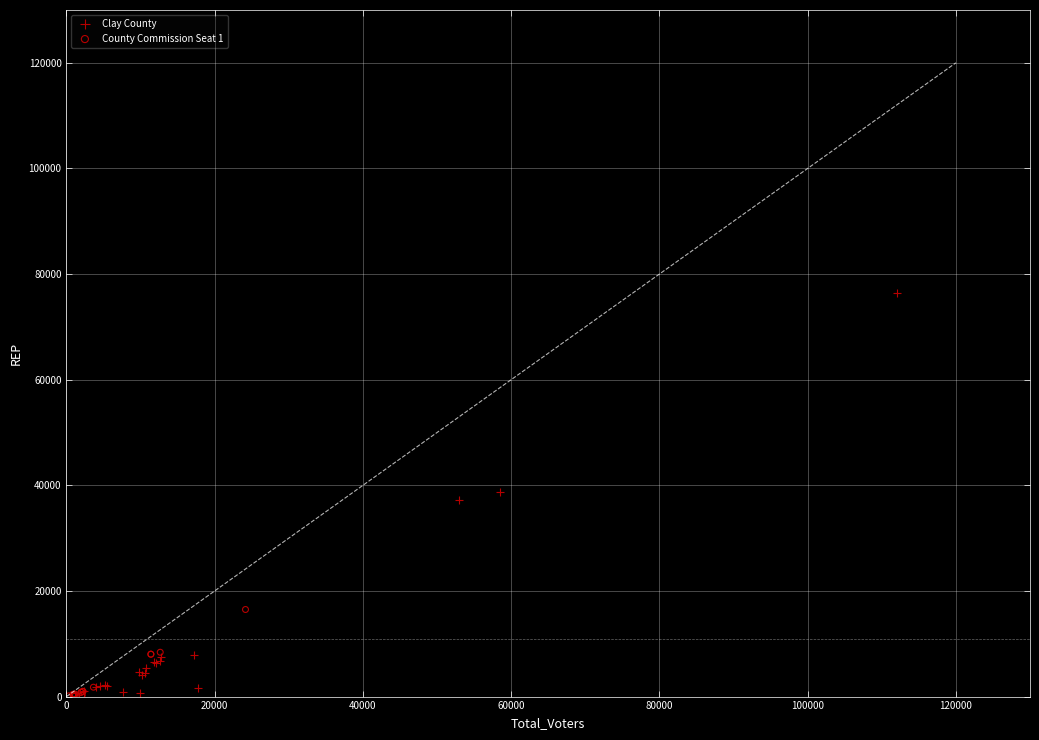

Which series has the largest Y range (max minus min)?

Clay County